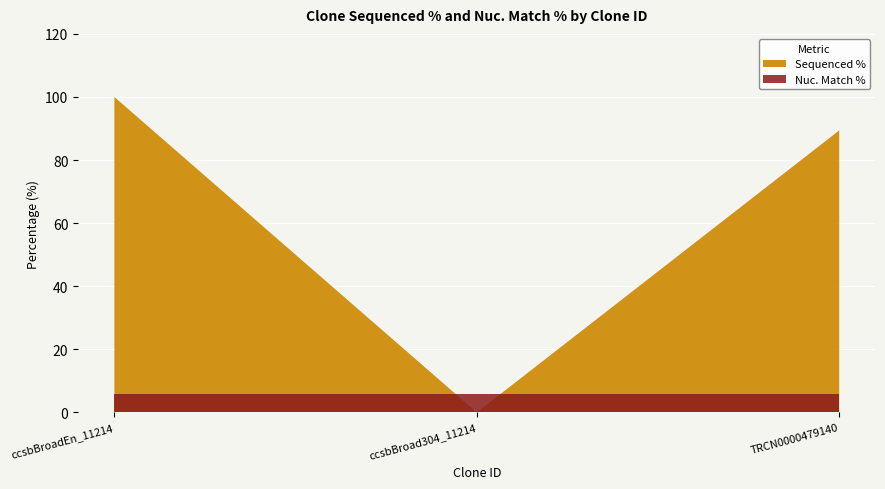

Reading left to right, list all the values displayed in this chart.

ccsbBroadEn_11214: ccsbBroadEn_11214=100.0	ccsbBroad304_11214=0.0	TRCN0000479140=89.4
ccsbBroad304_11214: ccsbBroadEn_11214=0.0	ccsbBroad304_11214=0.0	TRCN0000479140=0.0
TRCN0000479140: ccsbBroadEn_11214=5.7	ccsbBroad304_11214=5.7	TRCN0000479140=5.7